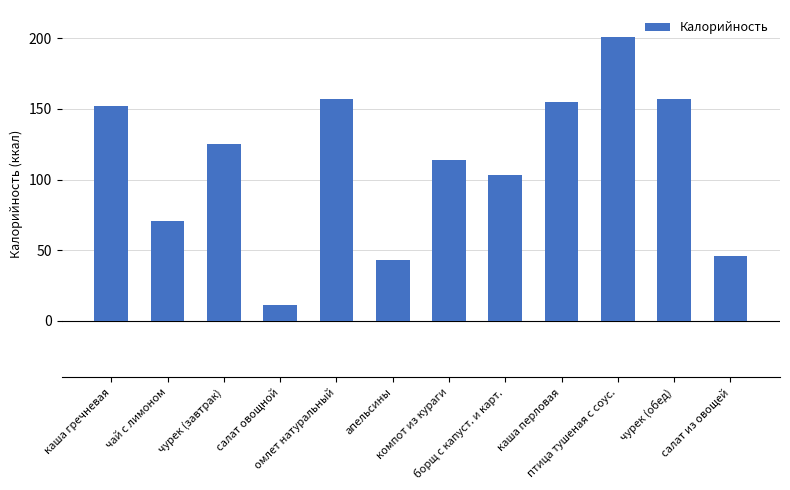

The value at чурек (завтрак) is 125. True or false?

True